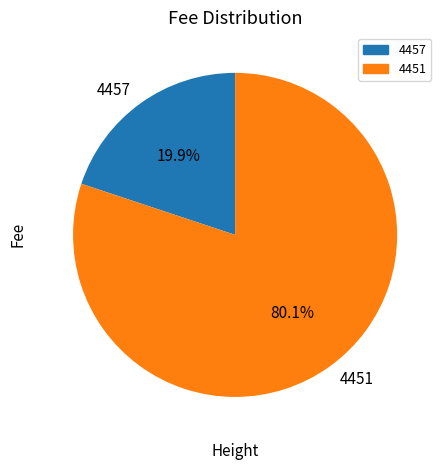

The 4457 slice represents 30% of the pie. True or false?

False